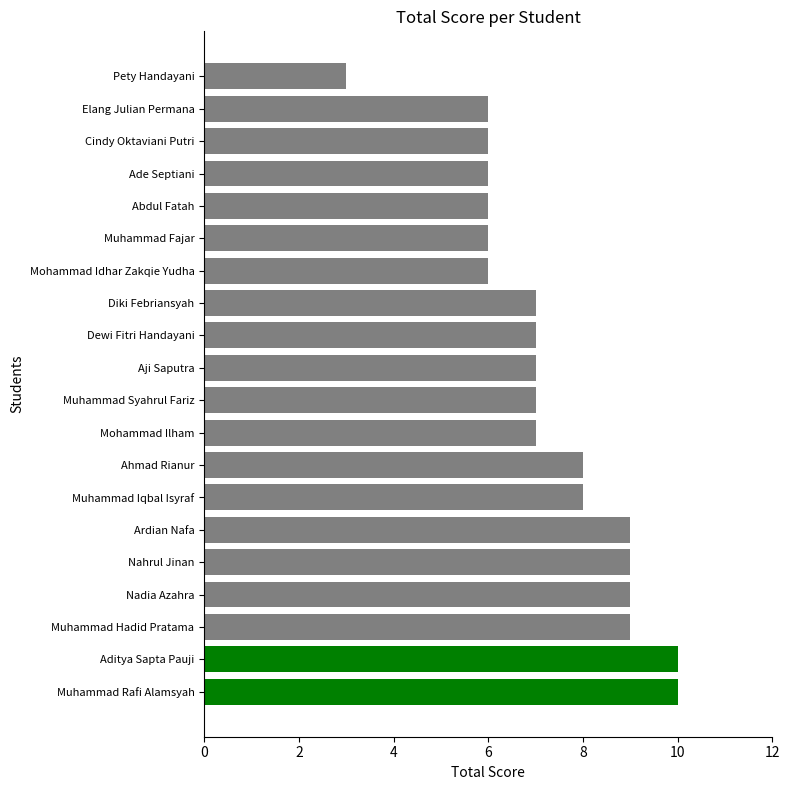

What is the average value?

7